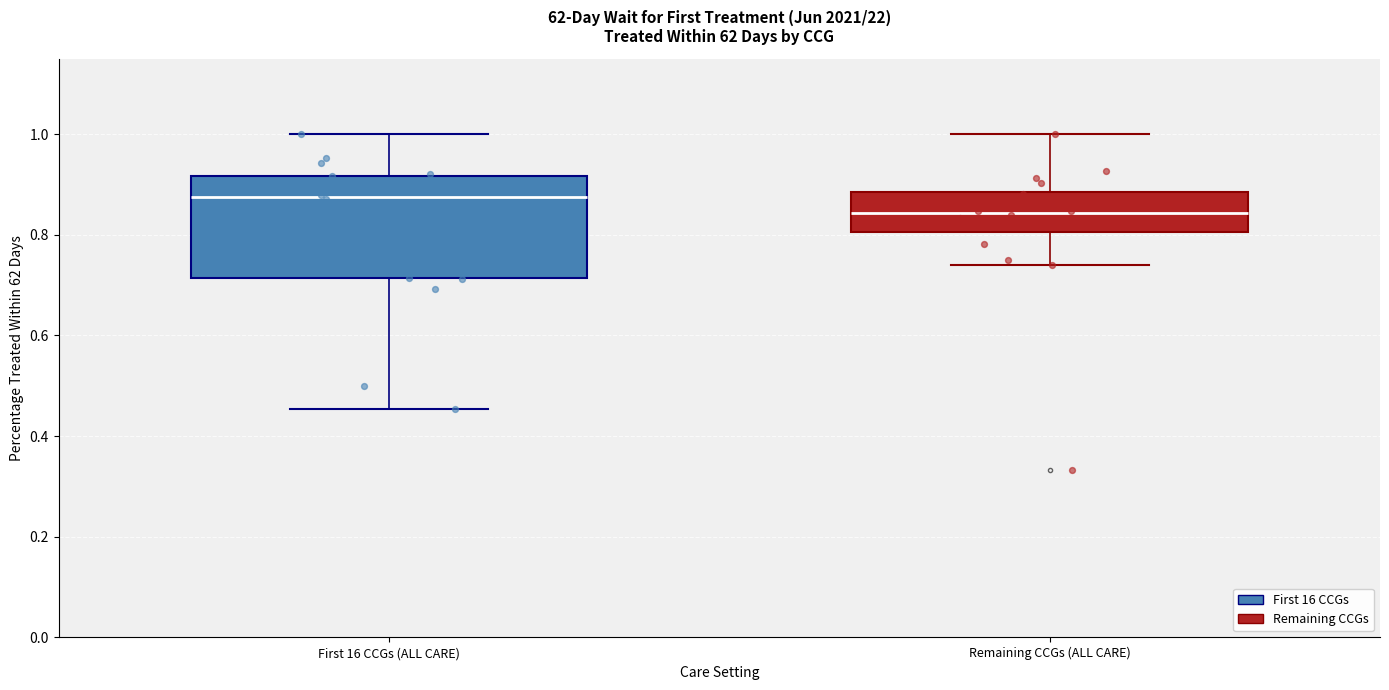

Which box's median line is the lowest?

Remaining CCGs (ALL CARE)